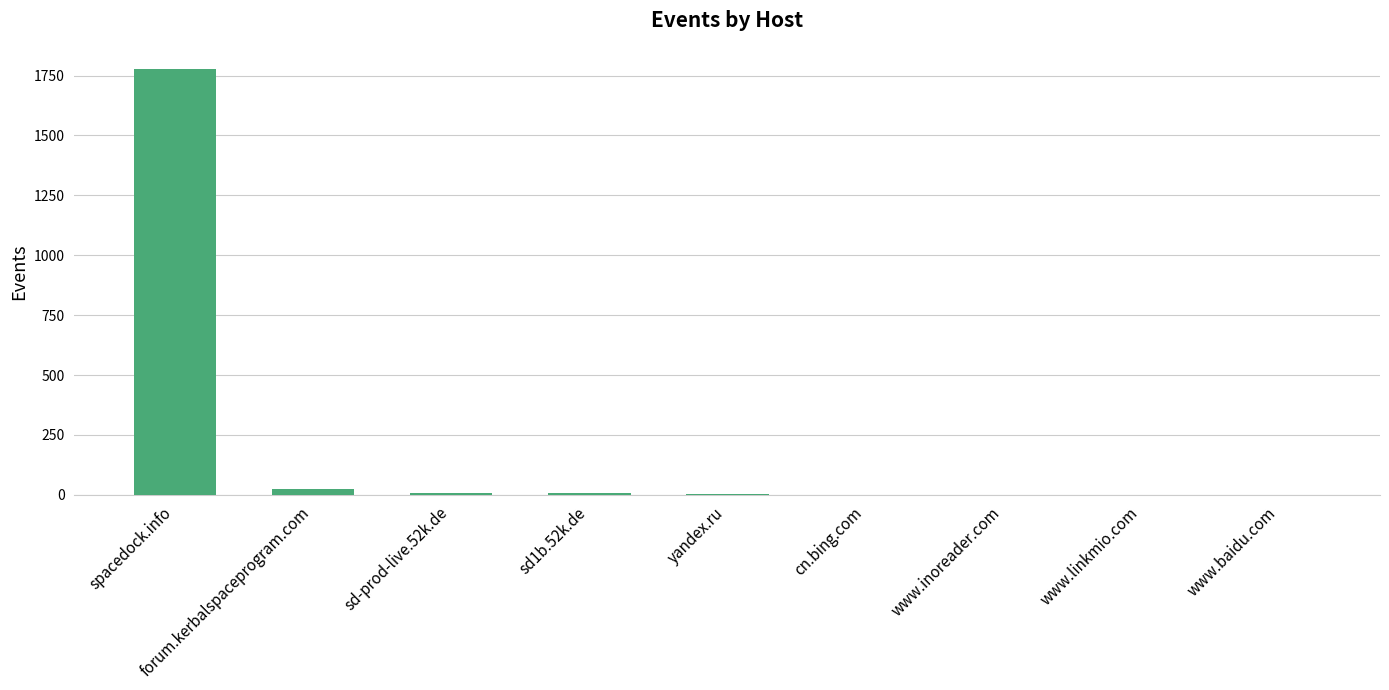

At which label does the data first exceed 2?

spacedock.info